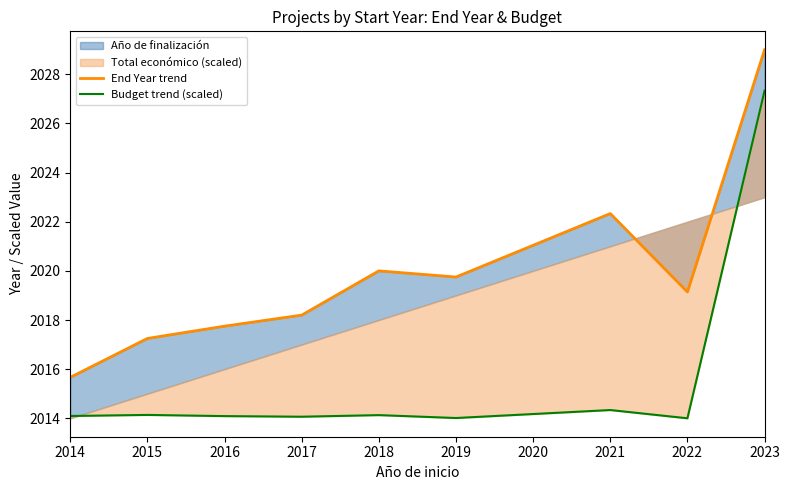

True or false: End Year trend and Budget trend (scaled) cross at least once.

False